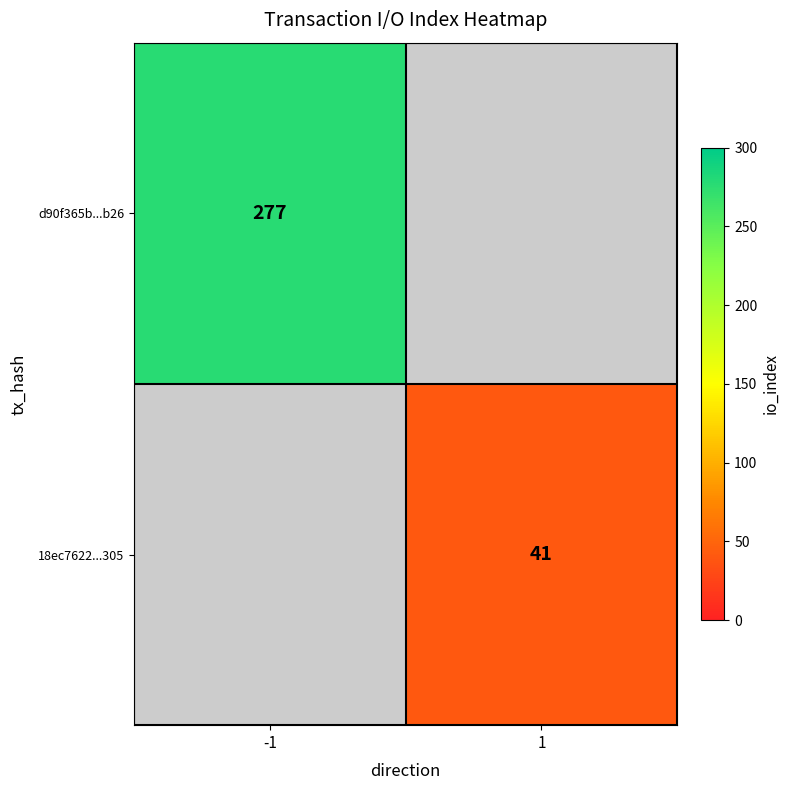

The 18ec7622...305 series shows 41 at 1. True or false?

True